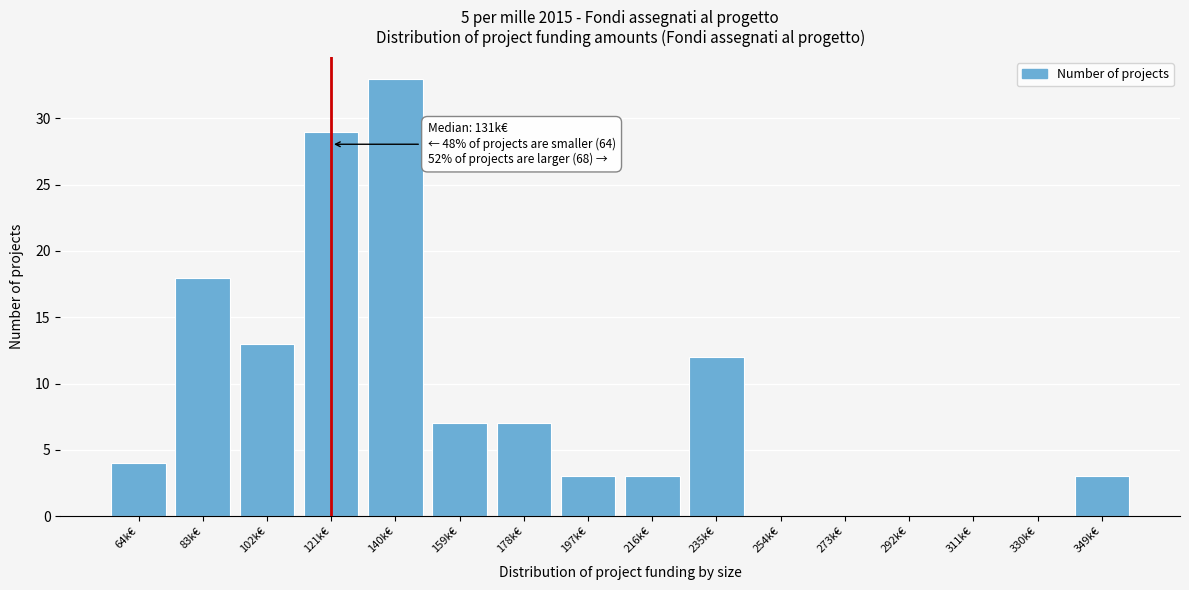

Reading left to right, list all the values displayed in this chart.

64k€=4	83k€=18	102k€=13	121k€=29	140k€=33	159k€=7	178k€=7	197k€=3	216k€=3	235k€=12	254k€=0	273k€=0	292k€=0	311k€=0	330k€=0	349k€=3